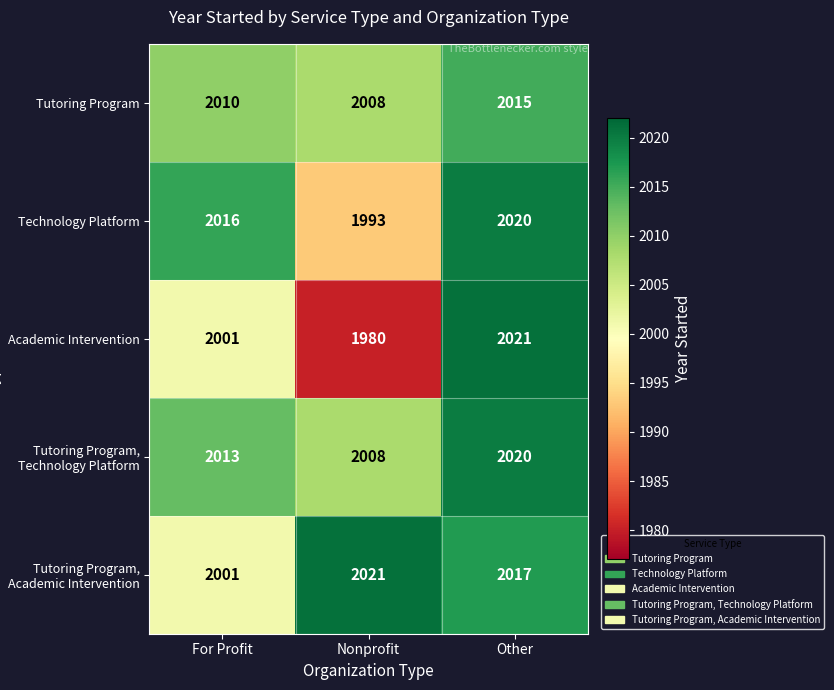

Which series has the widest spread of values?

Academic Intervention